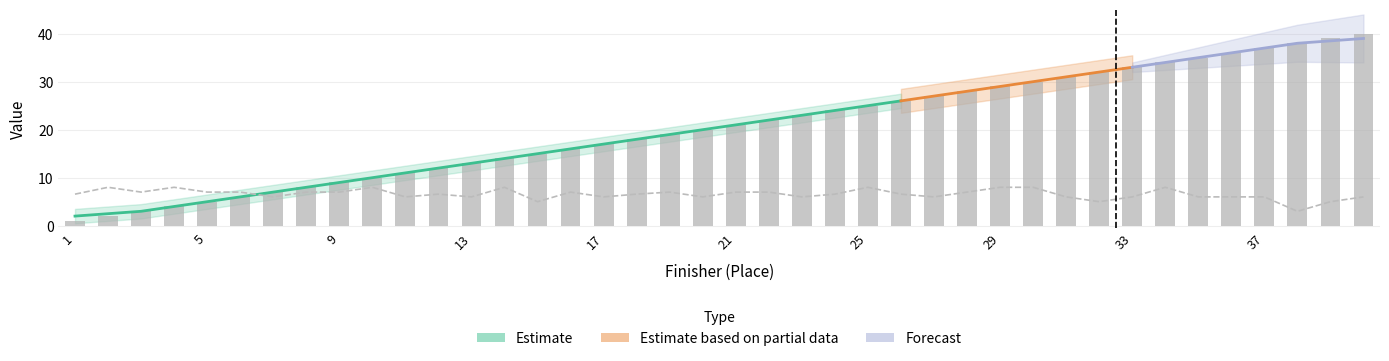

Which label corresponds to the largest value in the chart?

40